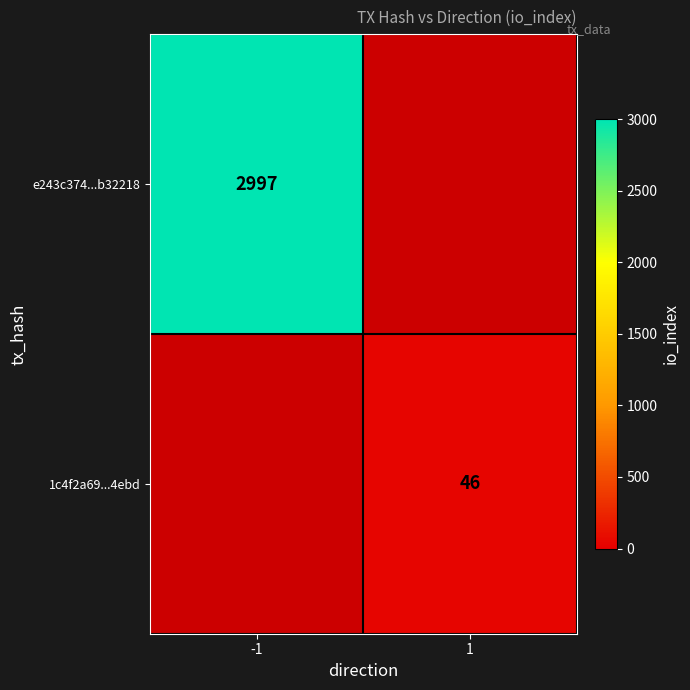

What is the minimum value shown in the chart?

46.0